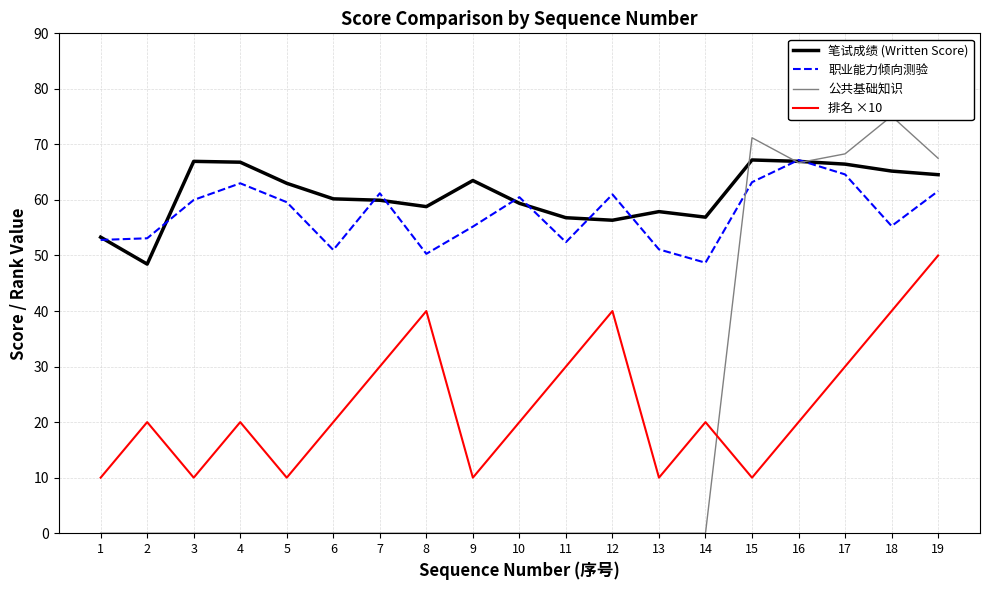

Between which two adjacent categories do 公共基础知识 and 职业能力倾向测验 first intersect?

14 and 15